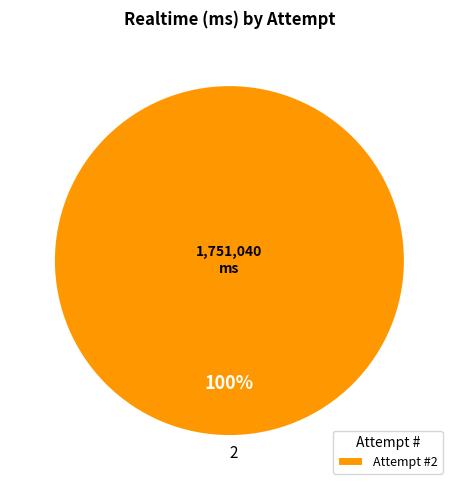

True or false: 2 accounts for 100% of the total.

True